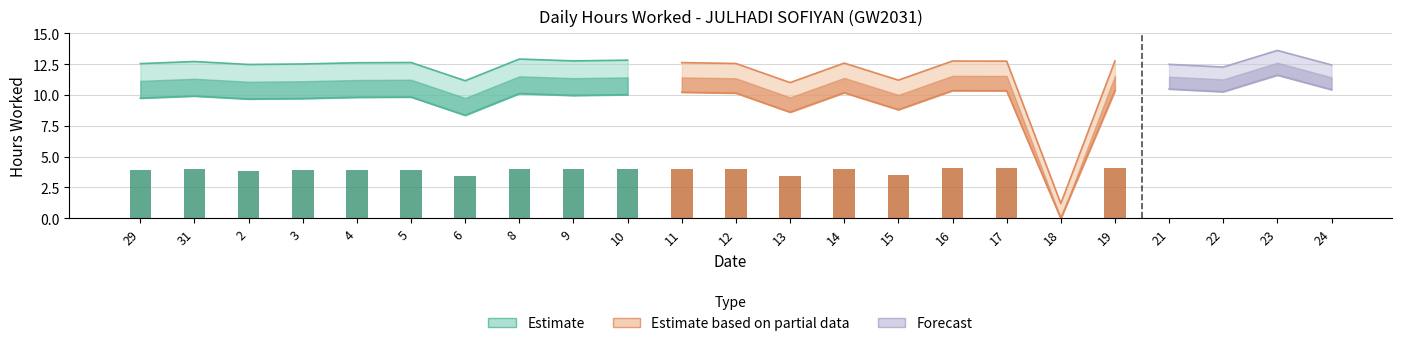

Rank the categories by value from lowest to highest.

18, 6, 13, 15, 2, 3, 29, 4, 5, 22, 31, 12, 9, 14, 10, 11, 24, 21, 8, 17, 16, 19, 23